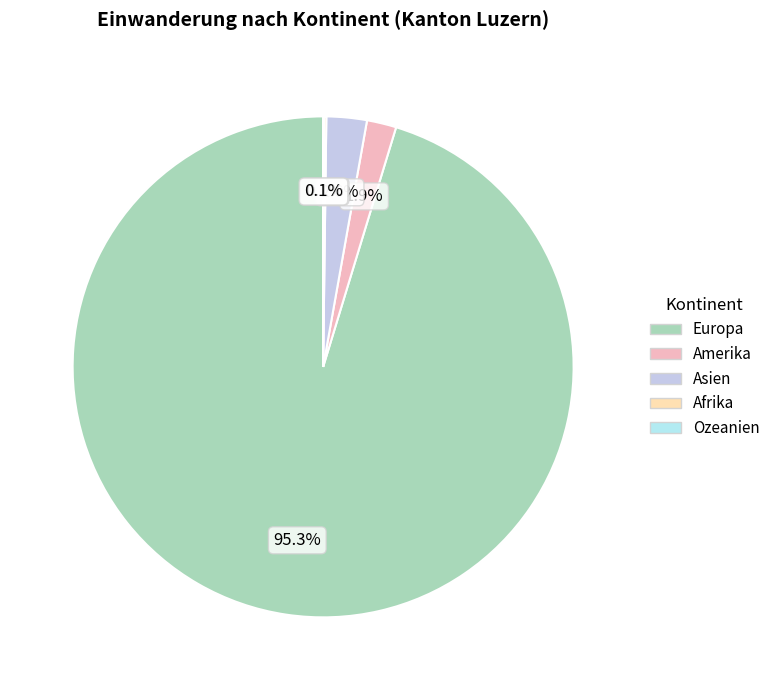

To the nearest percent, what is the difference between the Amerika and Europa slice percentages?

93%